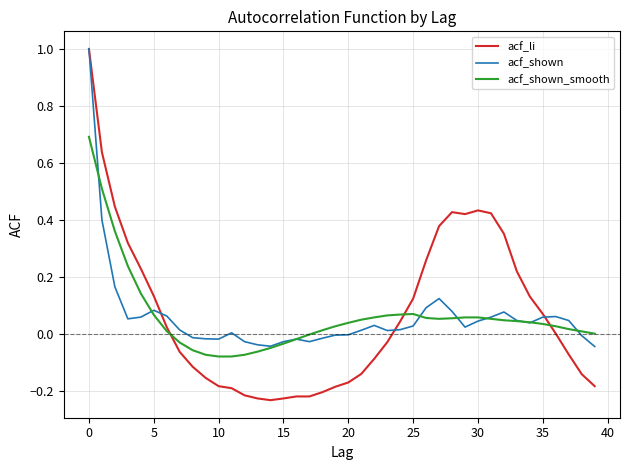

What is the difference between the maximum and minimum values in the acf_shown series?

1.0